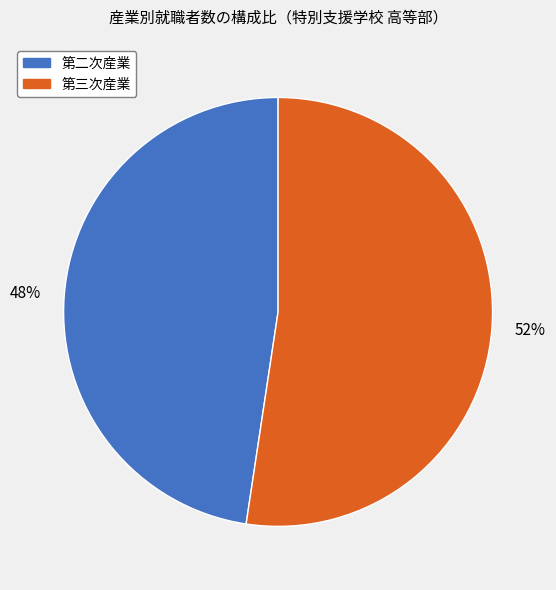

Combined, do 第二次産業 and 第三次産業 account for over 50%?

Yes